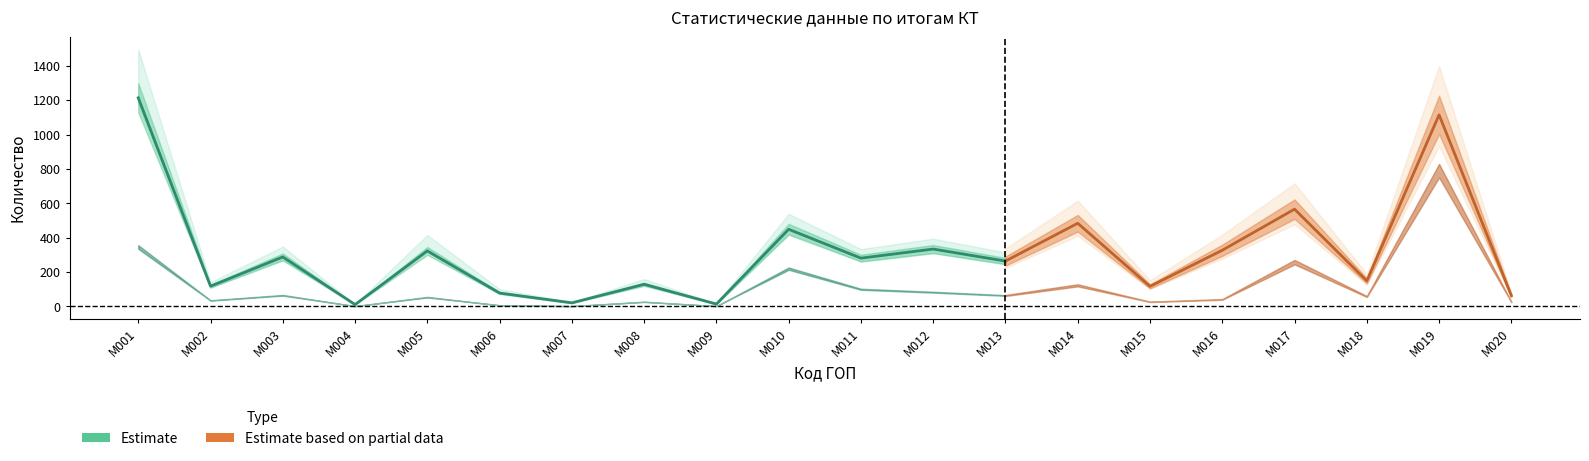

At which category is the sum across all series the highest?

M019